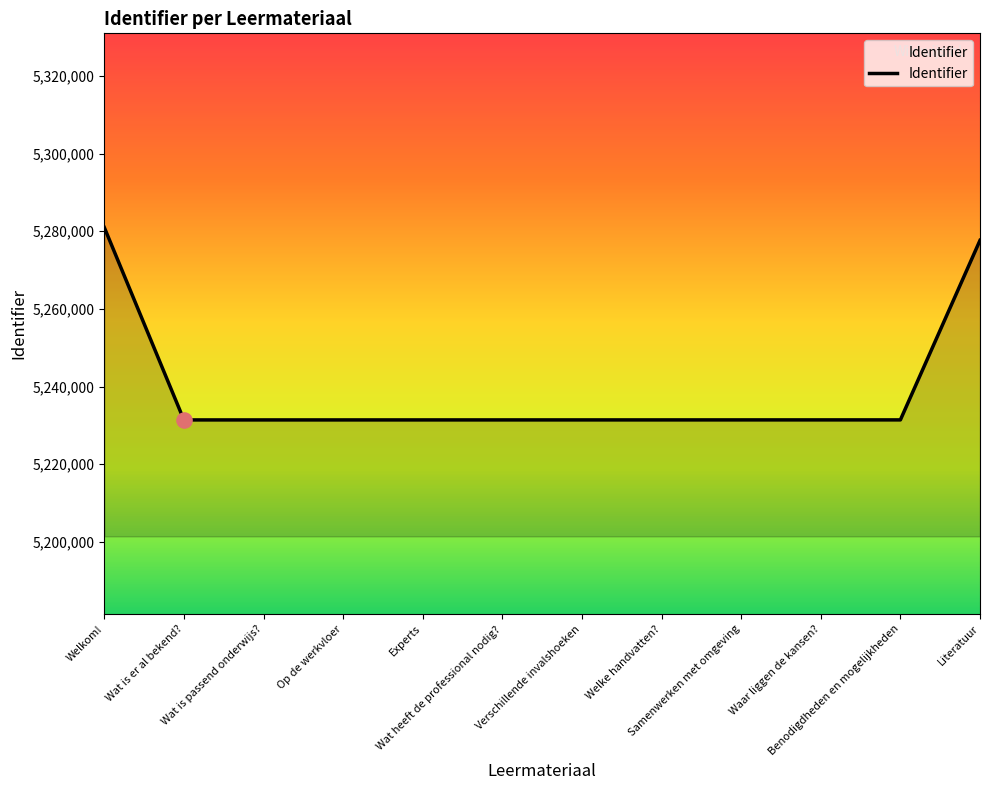

Approximately how many times larger is the value at Welkom! compared to Wat heeft de professional nodig??

1.0